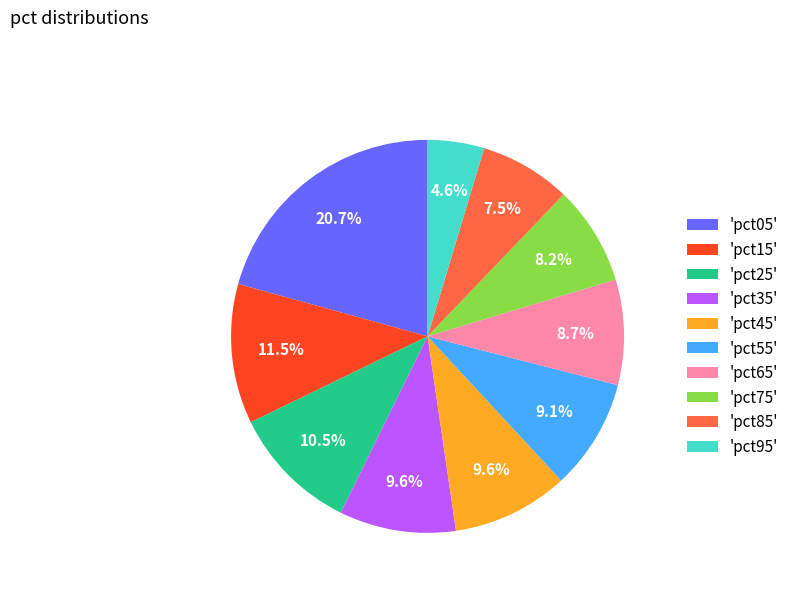

Does any single category account for the majority?

No